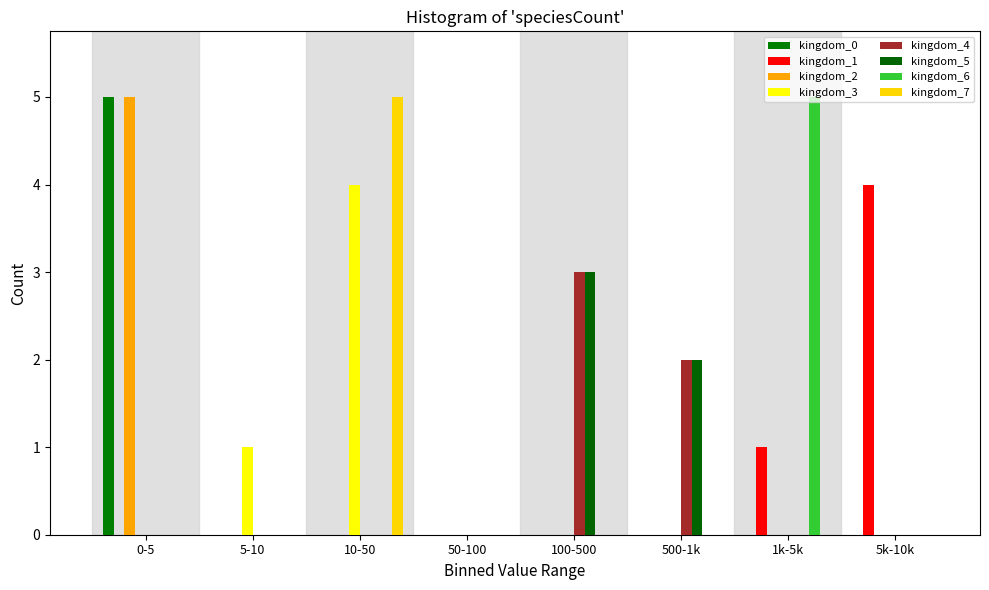

Does the chart contain stacked bars?

No